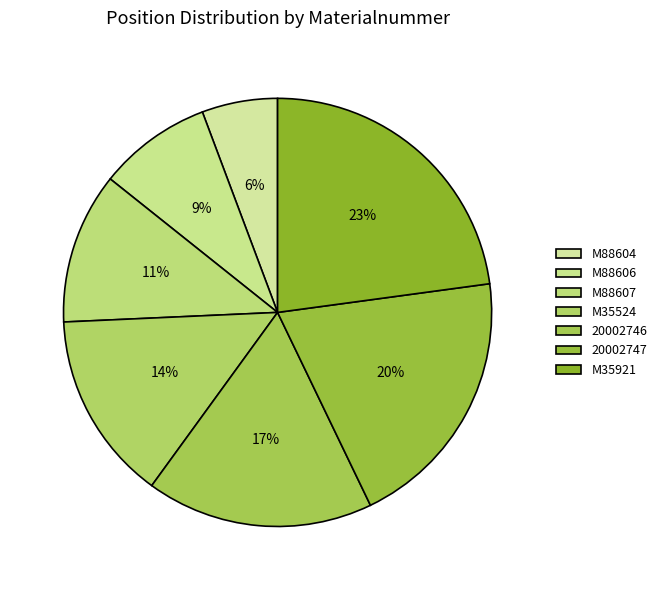

The M88606 slice represents 1% of the pie. True or false?

False